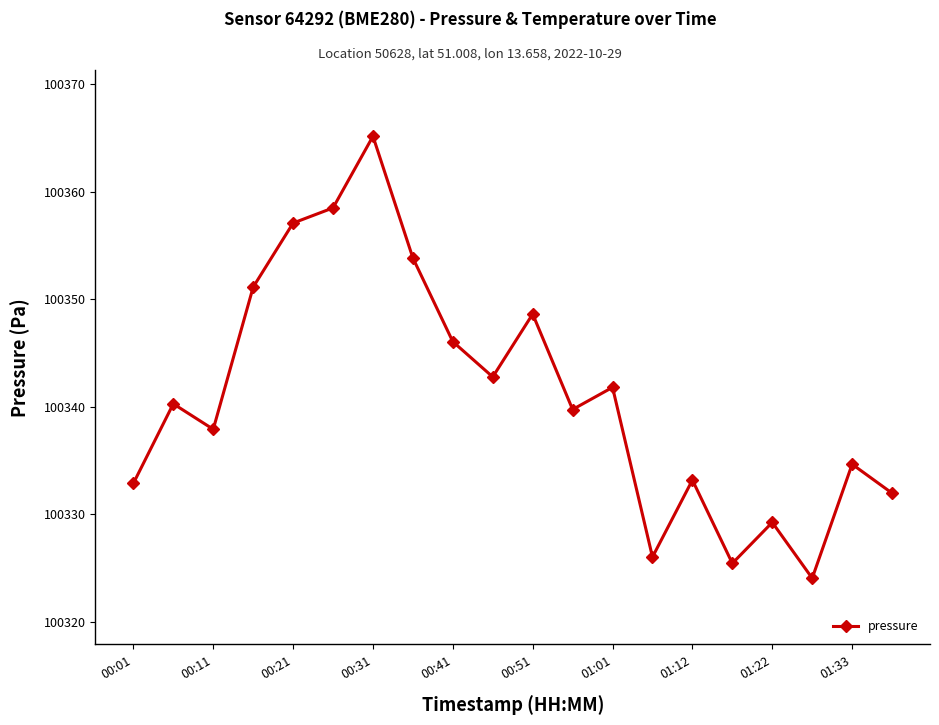

How many data points are less than 100340?

10